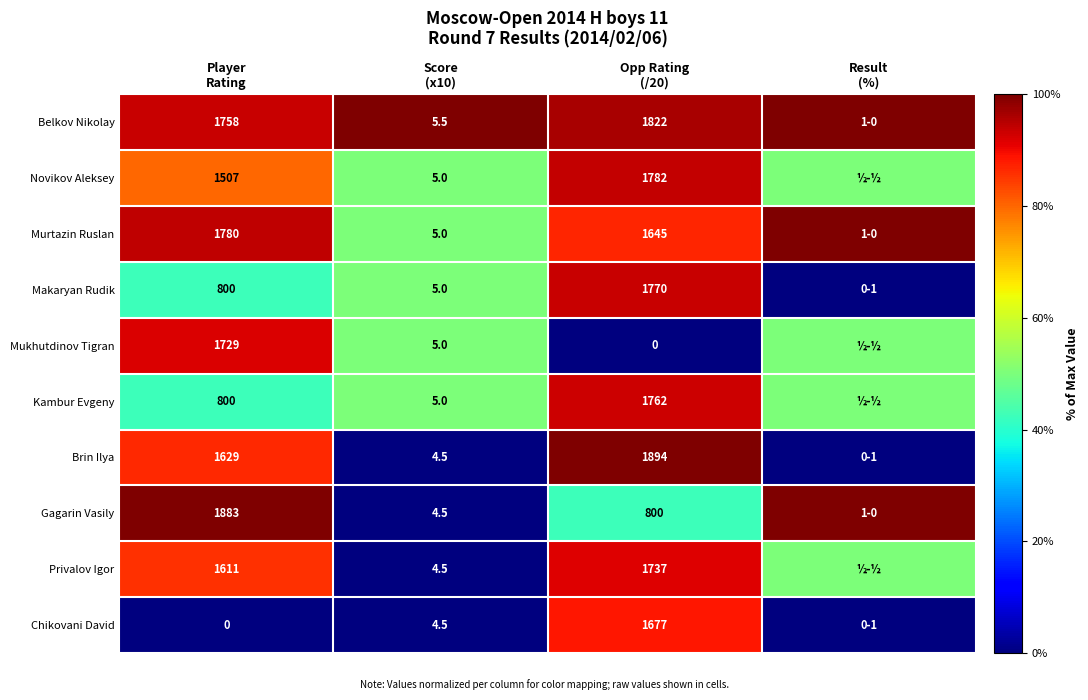

What is the difference between the highest and lowest values at Player
Rating?

1883.0